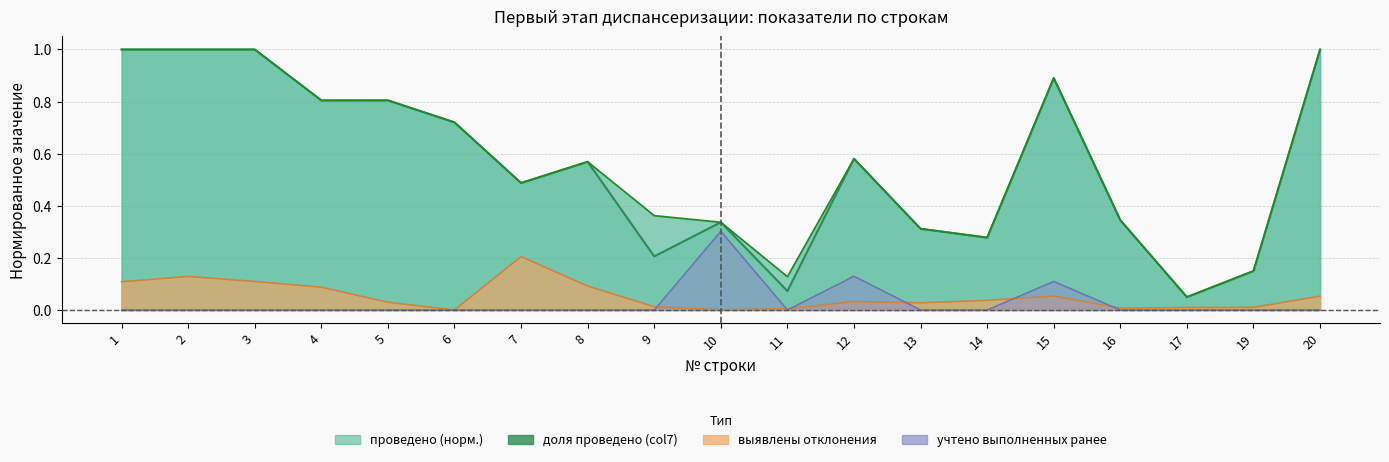

True or false: vyyavleno has more than 1 interior local peaks.

True